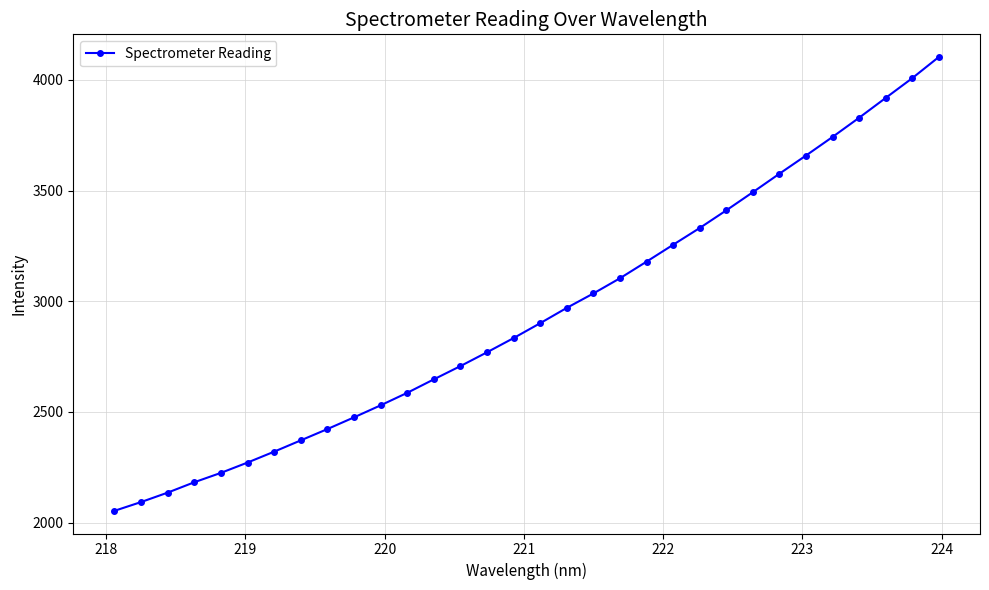

What is the value of the 4th point from the left?

2182.1